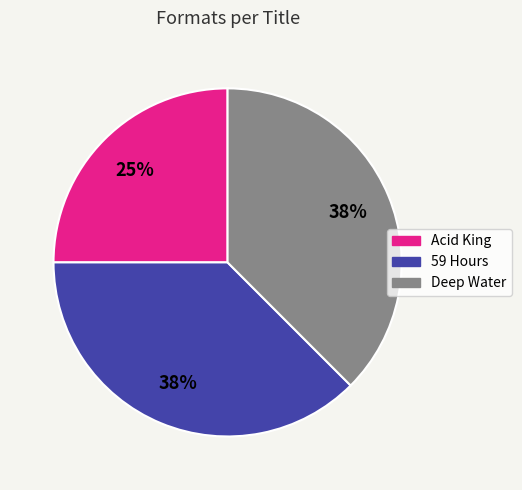

Does Deep Water represent more than half of the total?

No